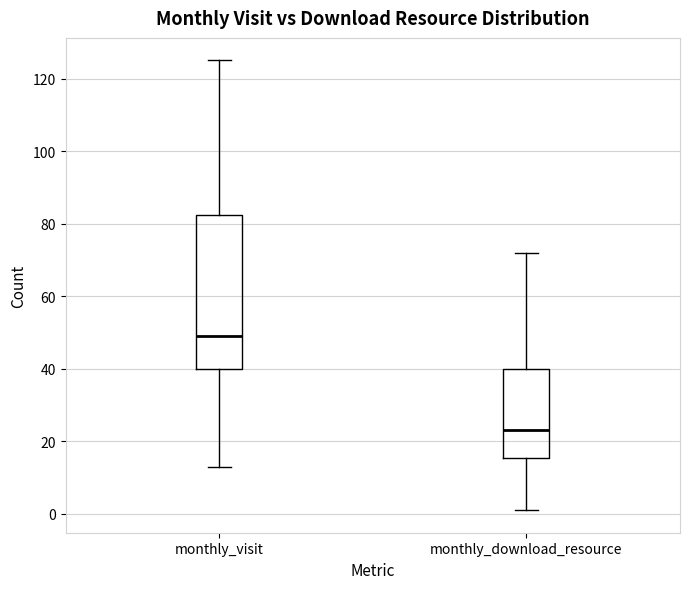

Reading left to right, read every box against the y-axis: the position of its median line, the range the box covers, and the ends of its whiskers. The values are not printed on the chart, so give them approximately, as read against the axis.

monthly_visit: median 50, box 40 to 82, whiskers 14 to 126
monthly_download_resource: median 24, box 16 to 40, whiskers 2 to 72